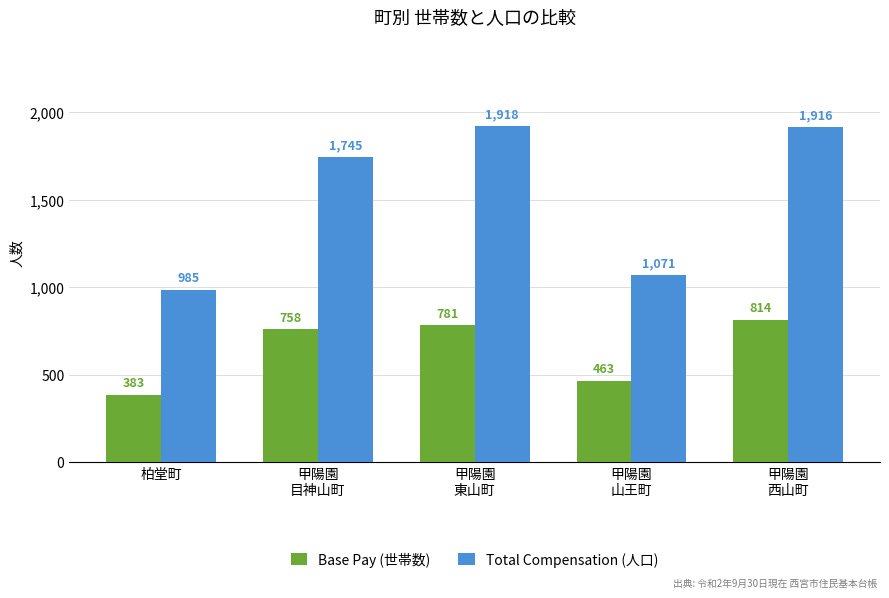

Does the chart contain stacked bars?

No